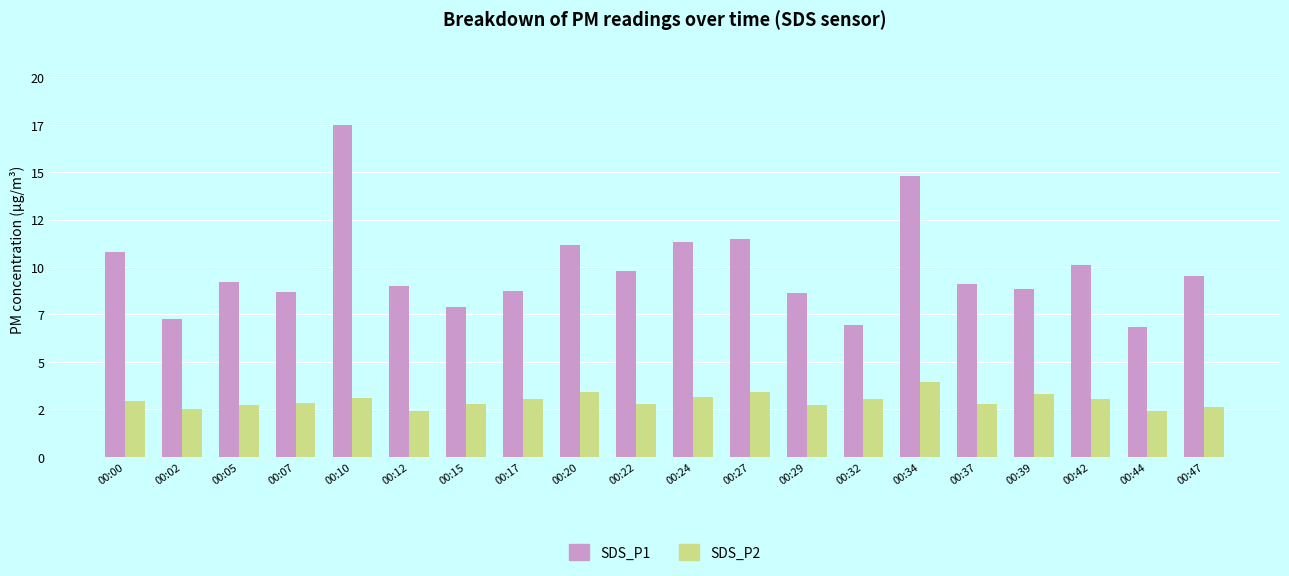

What is the greatest value displayed?

17.5